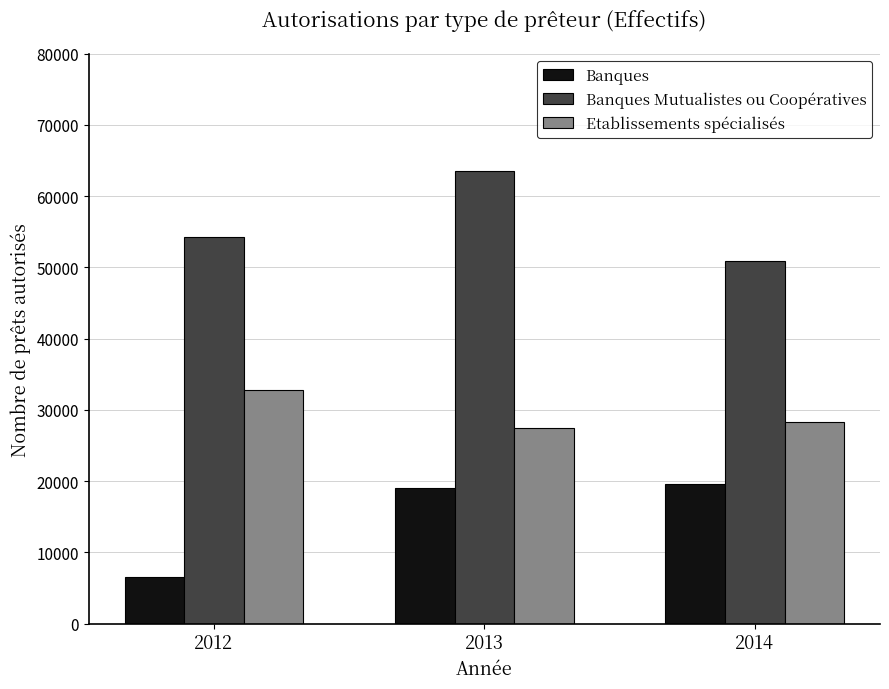

Which series changed the most between 2013 and 2014?

Banques Mutualistes ou Coopératives